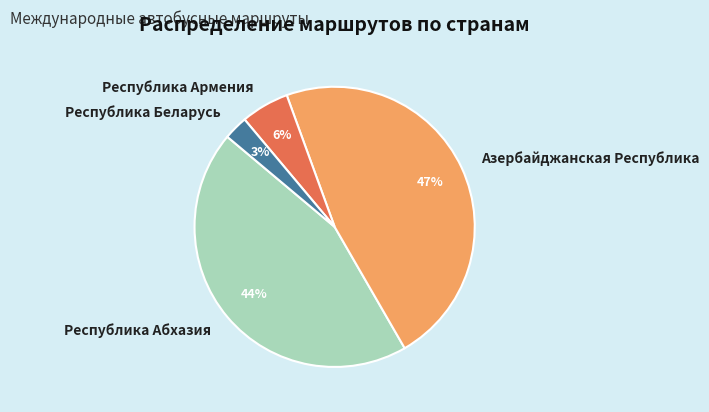

How many slices are in this pie chart?

4